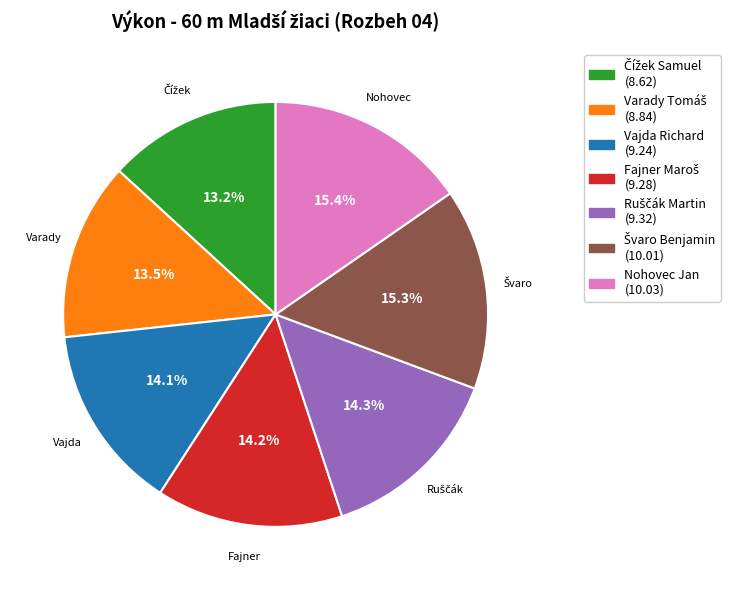

Is Nohovec Jan the majority of the pie?

No